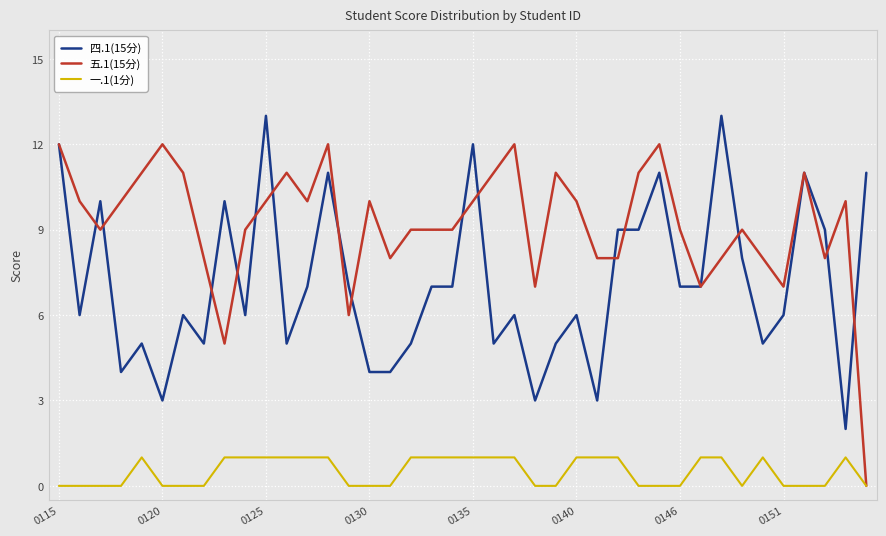

Which series has the largest range (max minus min)?

五.1(15分)